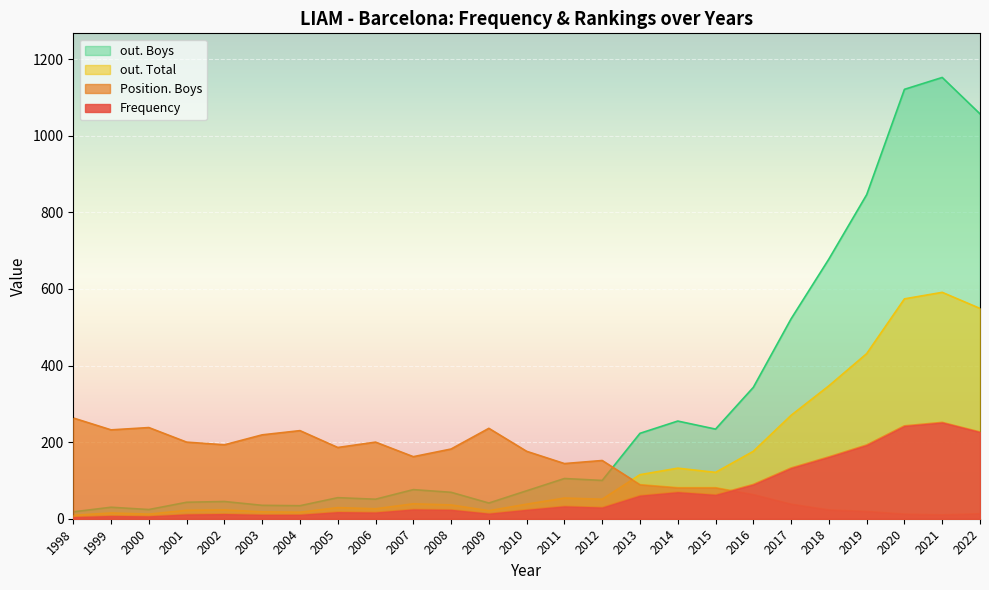

At how many categories does at least one series exceed 327?

7